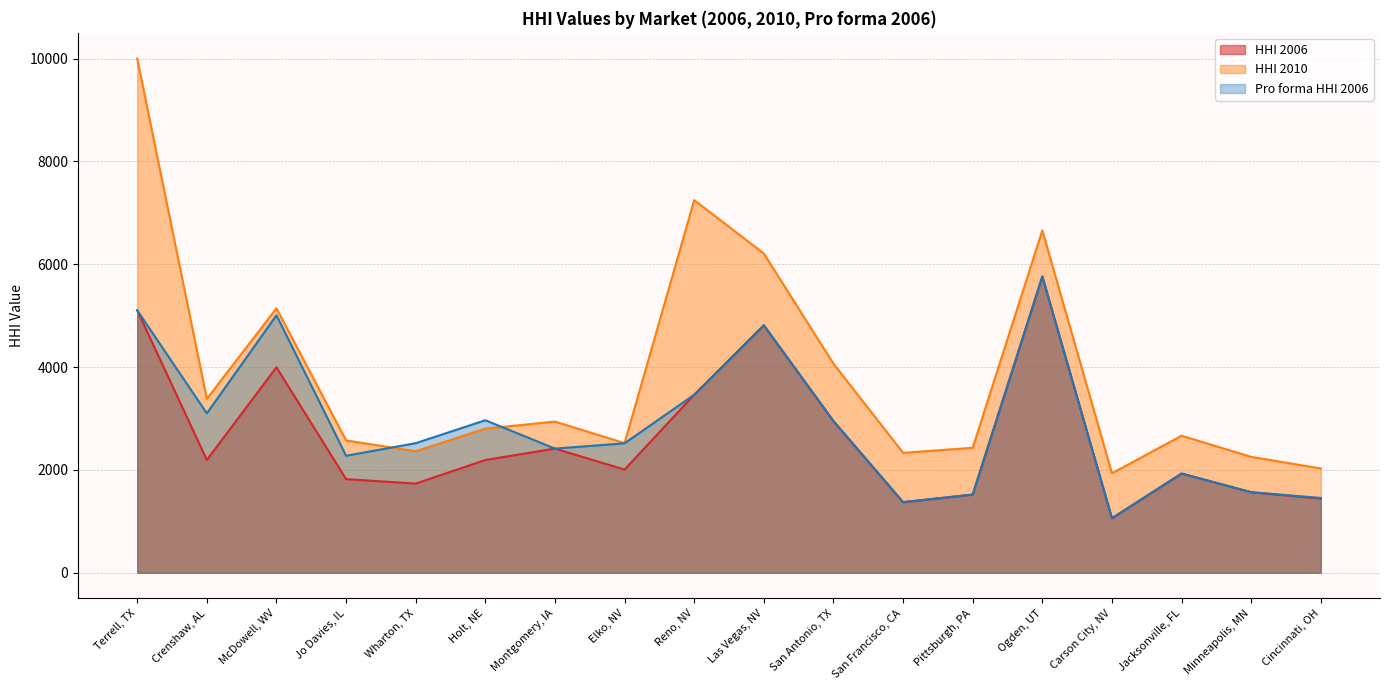

What is the label of the 4th point from the right?

Carson City, NV